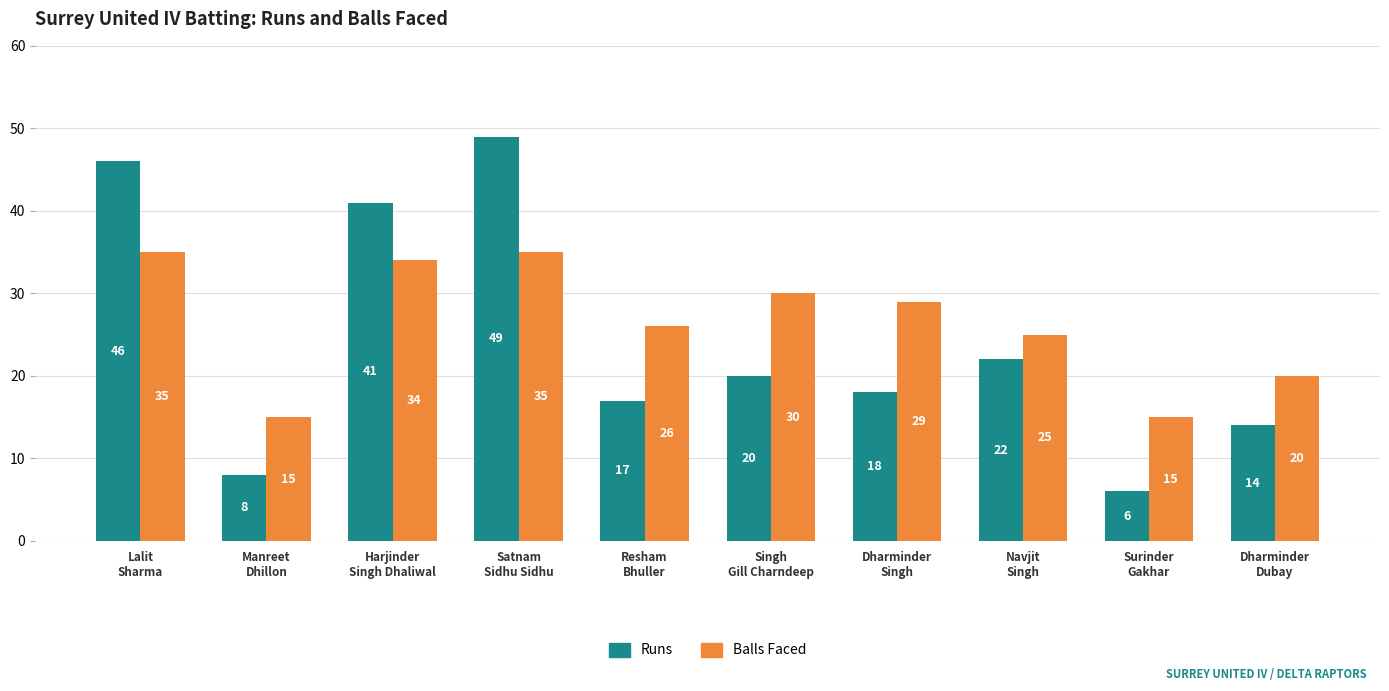

What is the greatest value displayed?

49